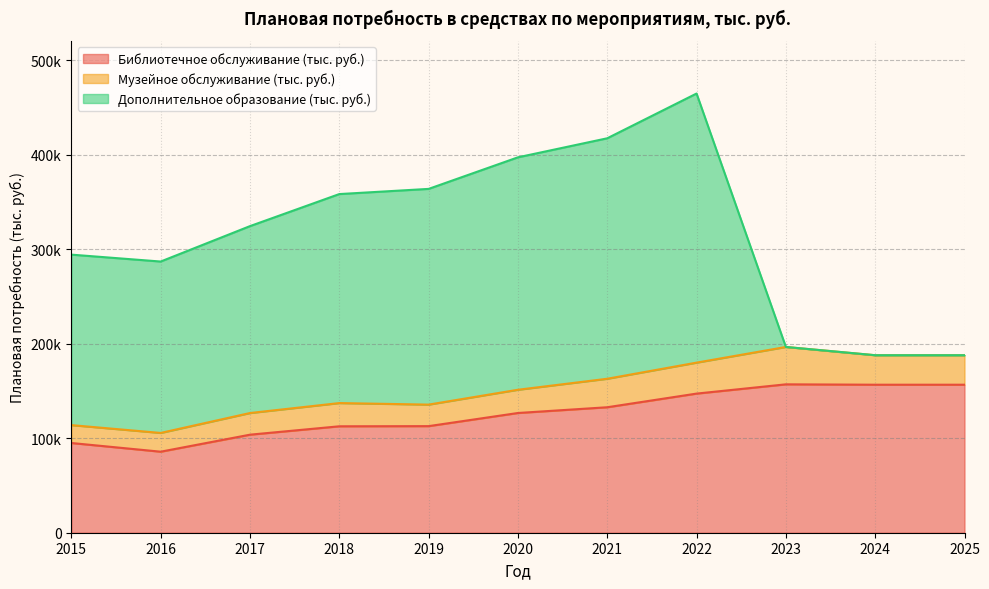

What is the sum of the Музейное обслуживание (тыс. руб.) values at 2021 and 2024?

61346.4